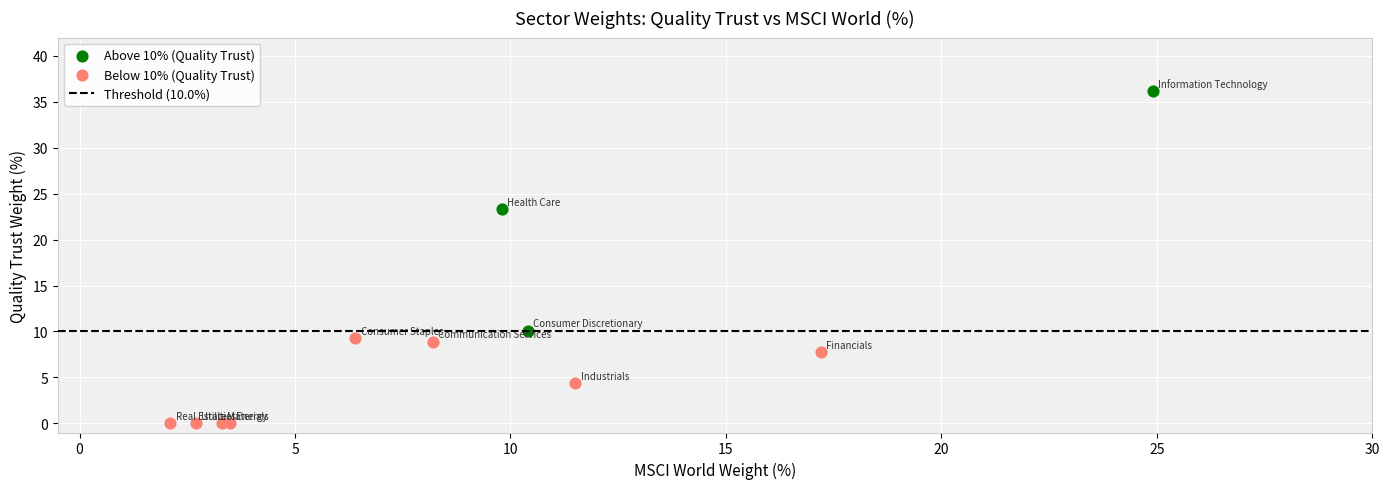

Which series has the widest spread of Y values?

Above 10% (Quality Trust)